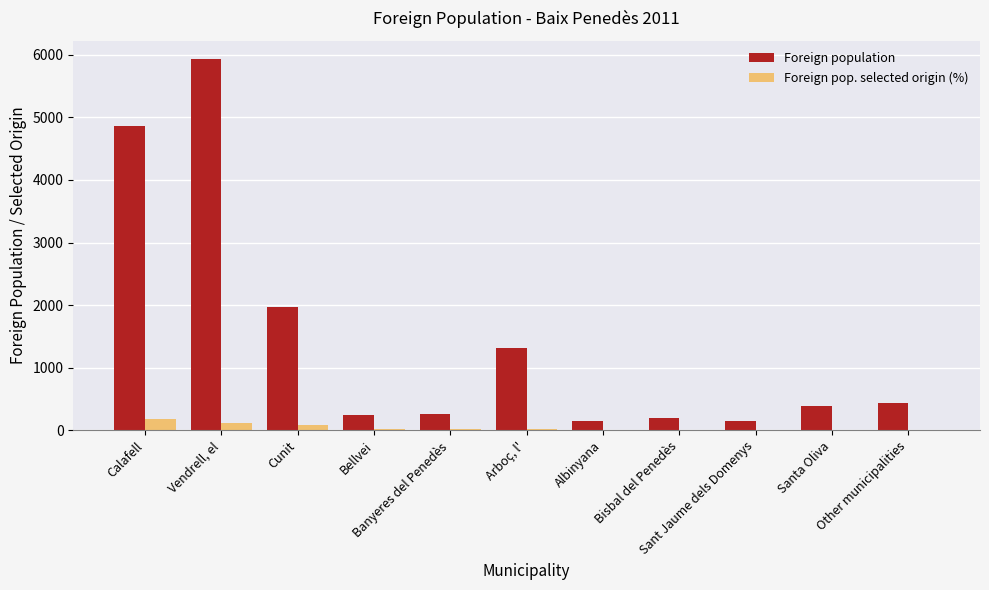

Does the chart contain stacked bars?

No